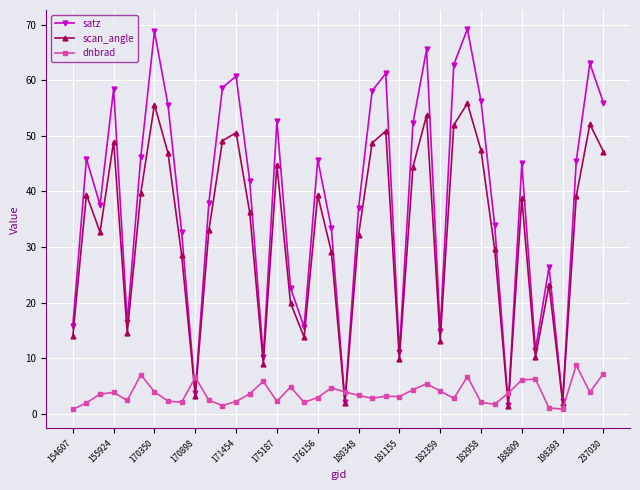

At how many categories does at least one series exceed 22?

29